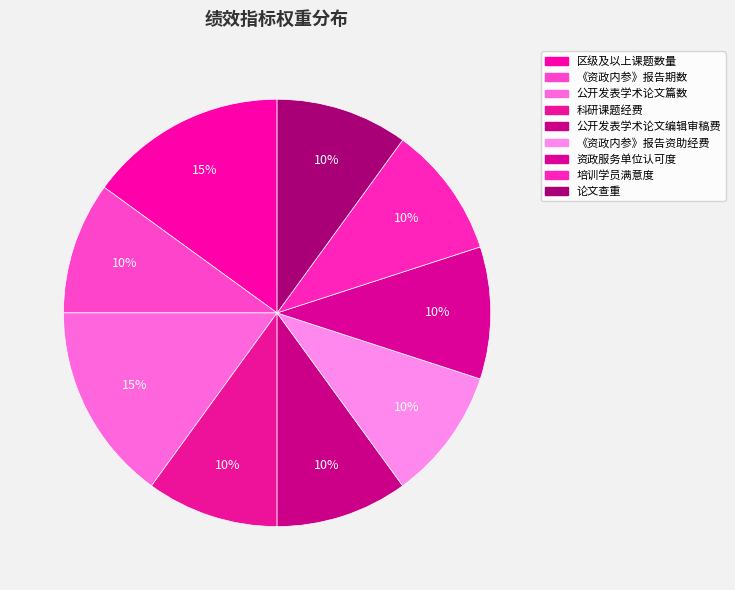

Which slice is the largest?

区级及以上课题数量